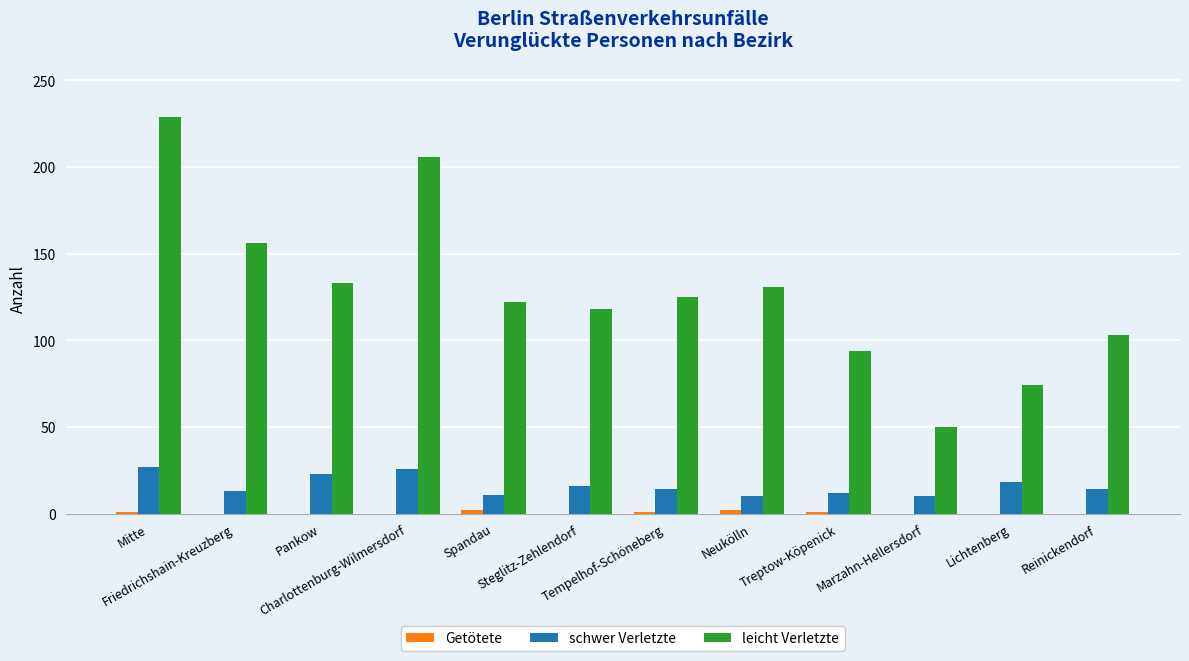

The Getötete series shows 1 at Neukölln. True or false?

False